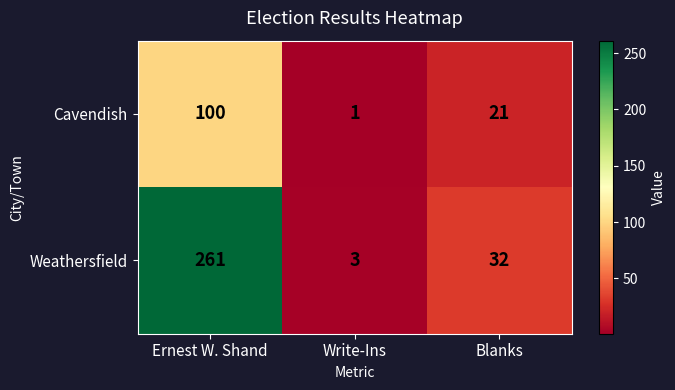

What is the maximum value shown in the chart?

261